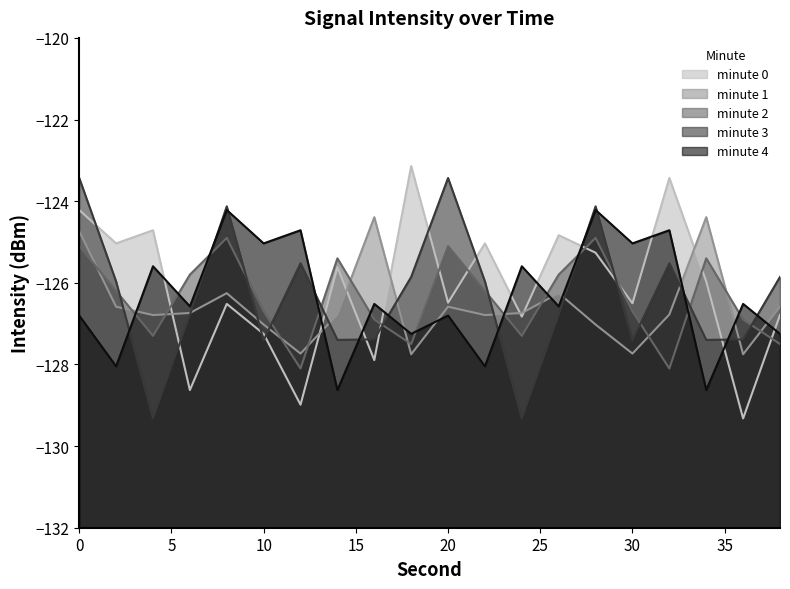

At which label is minute 2 closest to -126?

2